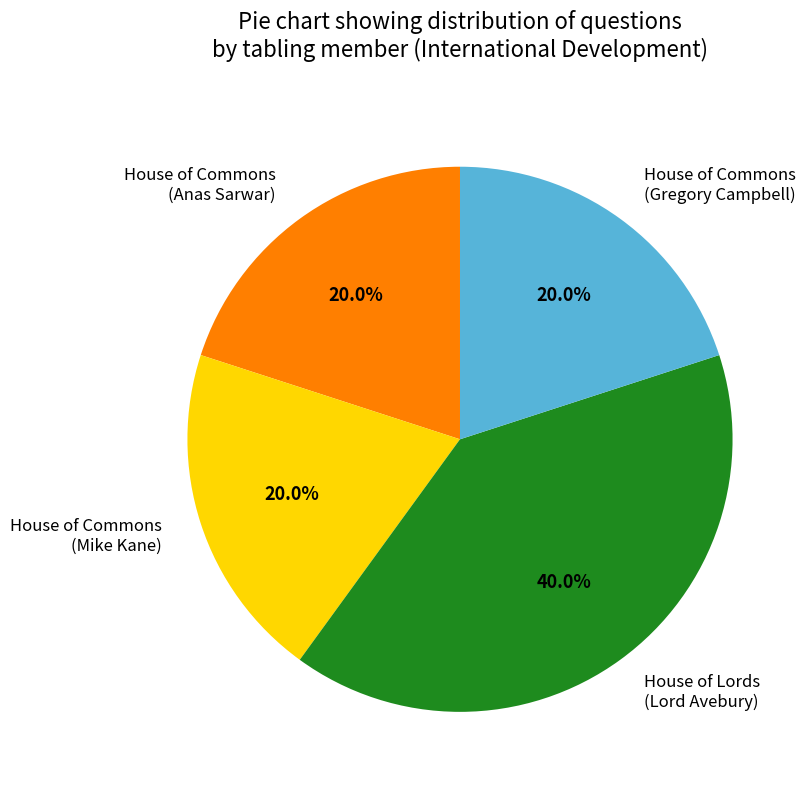

To the nearest percent, what is the combined percentage of House of Lords (Lord Avebury) and House of Commons (Gregory Campbell)?

60%